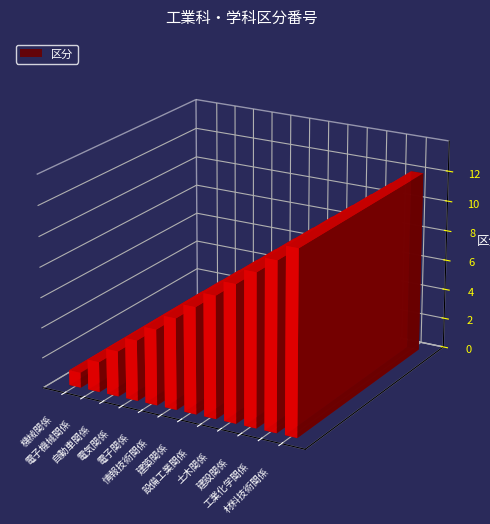

List the labels in order of value, largest first.

材料技術関係, 工業化学関係, 建設関係, 土木関係, 設備工業関係, 建築関係, 情報技術関係, 電子関係, 電気関係, 自動車関係, 電子機械関係, 機械関係